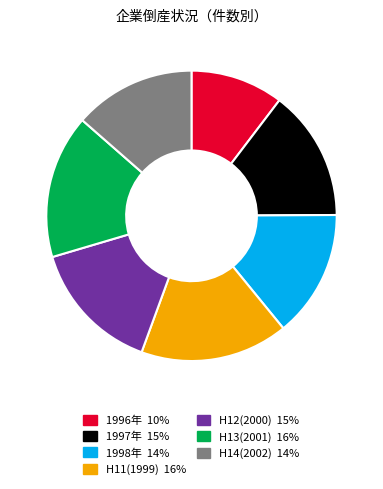

Is there any slice that represents more than half of the pie?

No